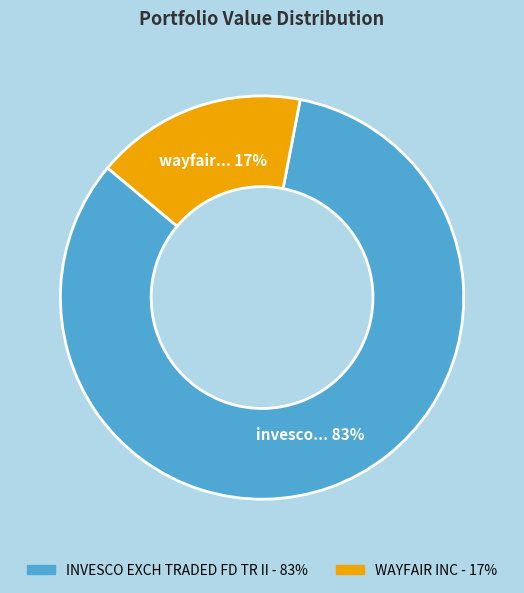

To the nearest percent, what is the combined percentage of WAYFAIR INC and INVESCO EXCH TRADED FD TR II?

100%